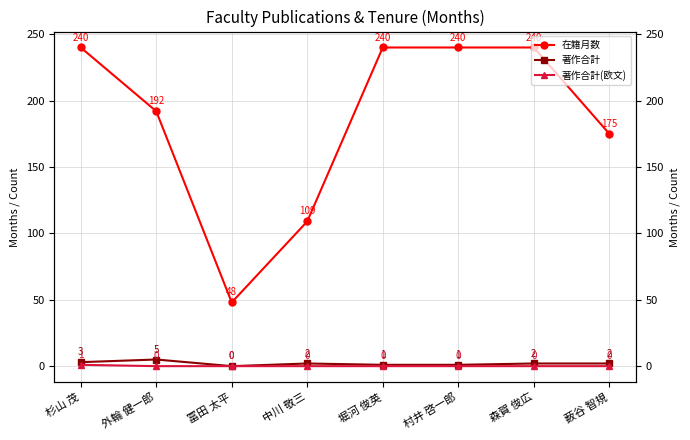

Where is 著作合計 nearest to the value 2?

中川 敬三